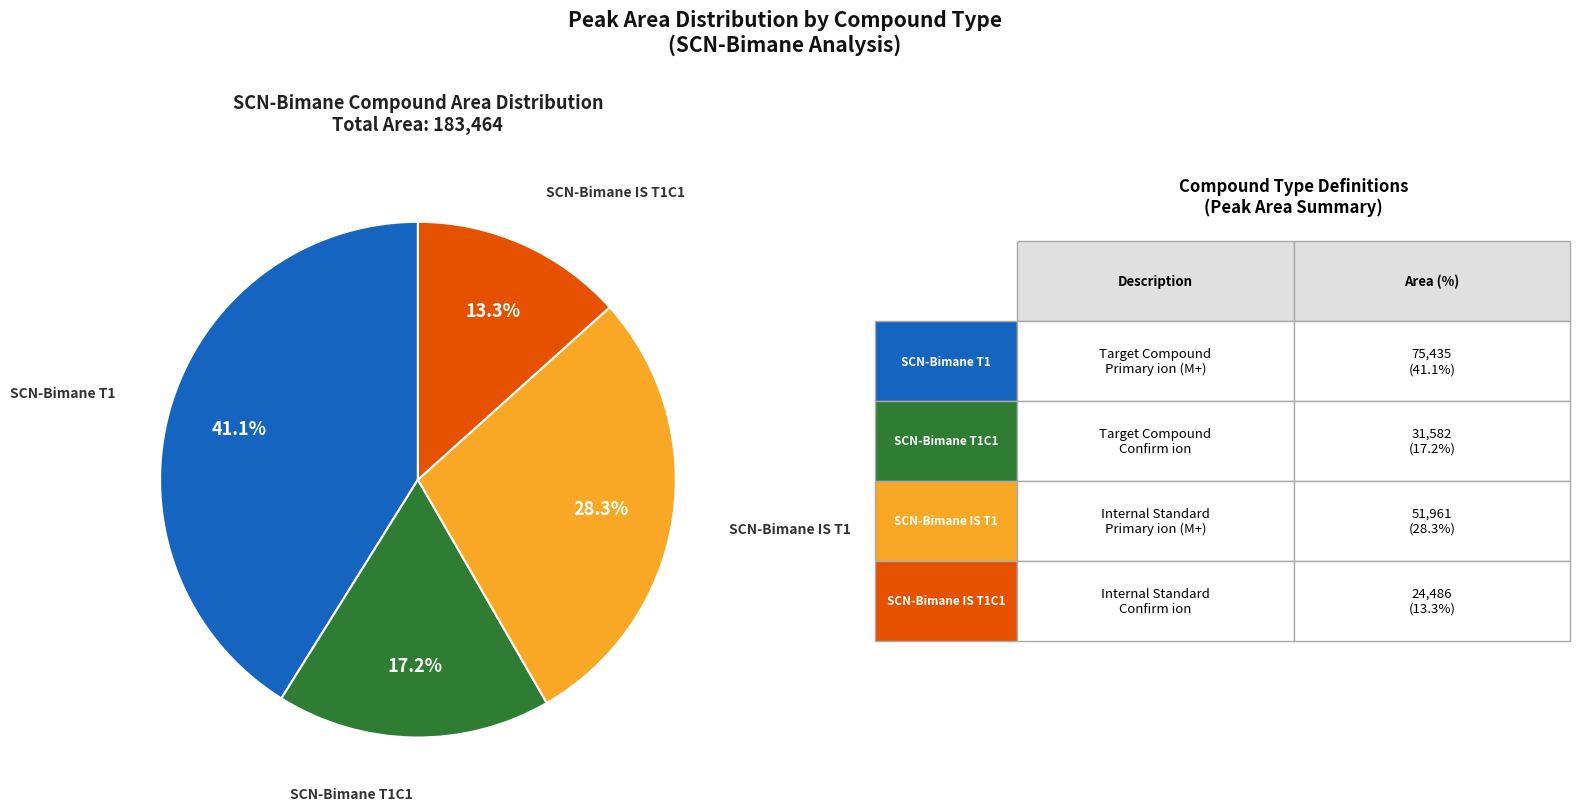

How many segments does this pie chart have?

4